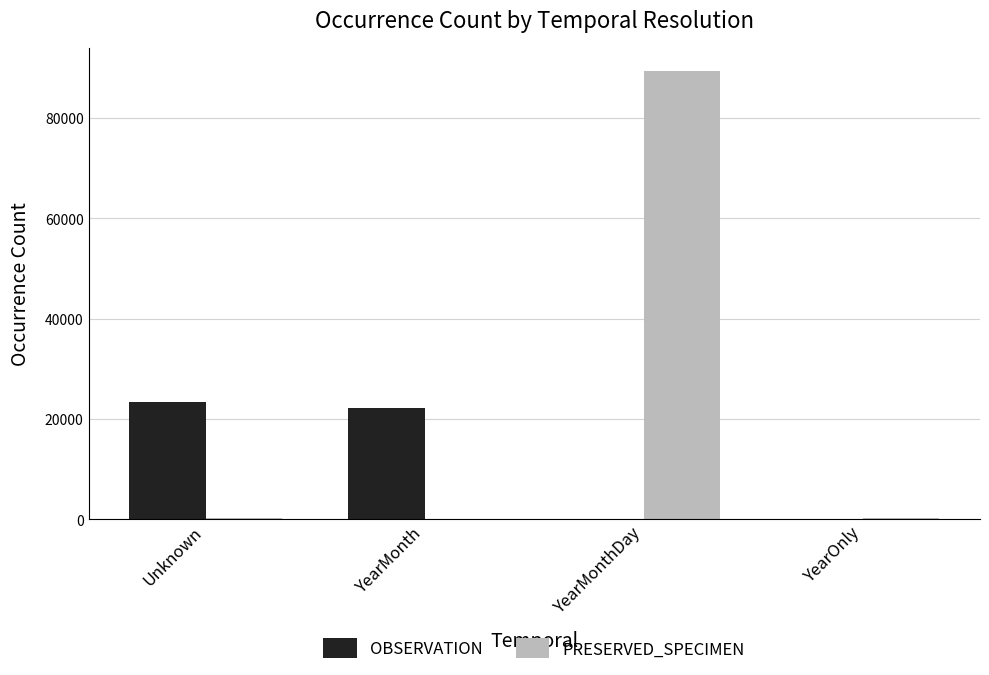

Count the number of categories in the chart.

4